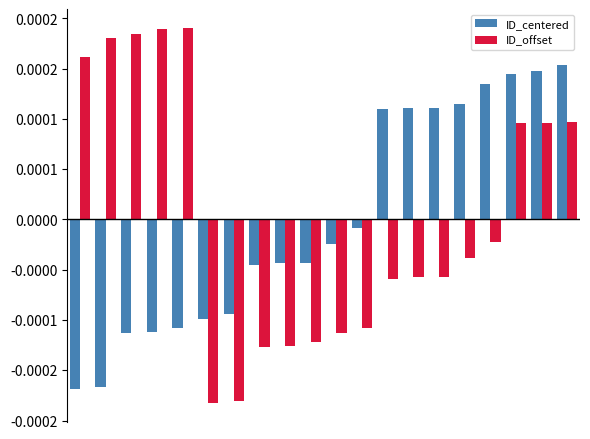

What are all the series names shown in the legend?

ID_centered, ID_offset